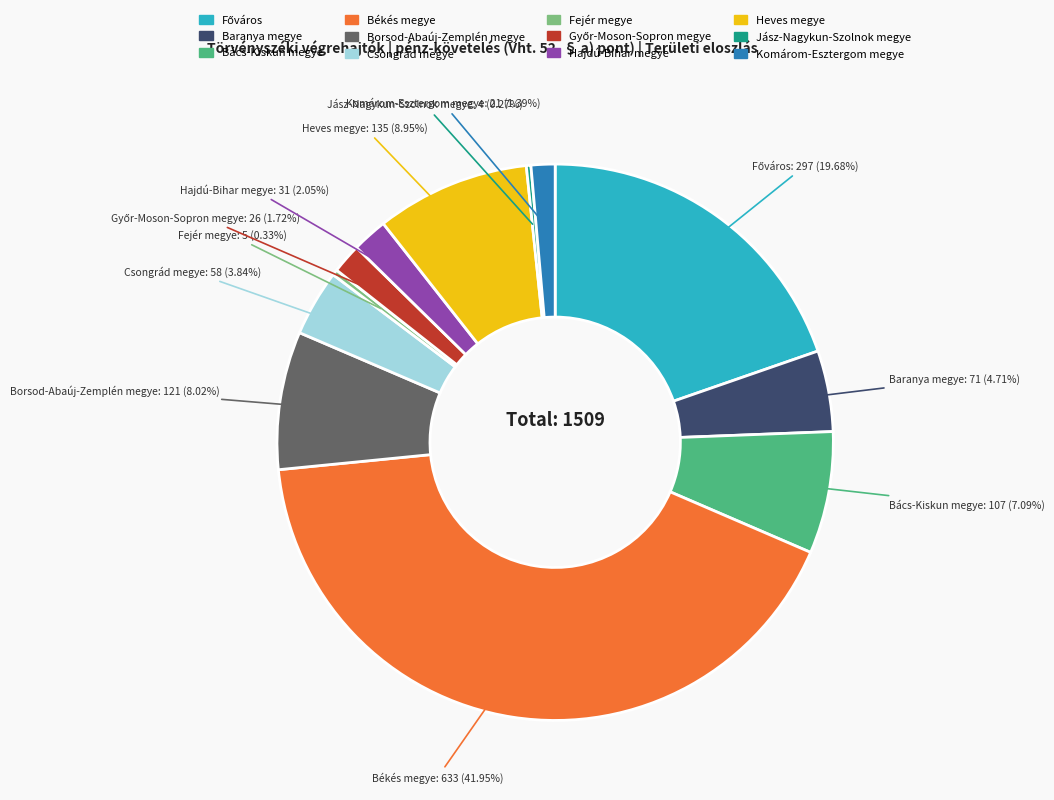

Is there a majority slice in this chart?

No